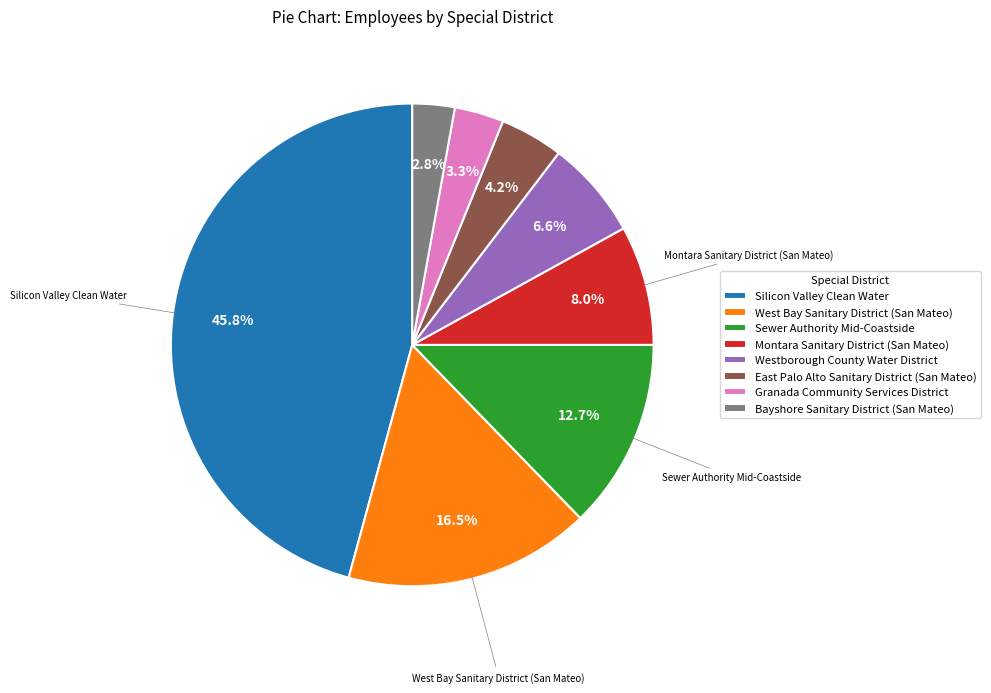

How many slices are in this pie chart?

8